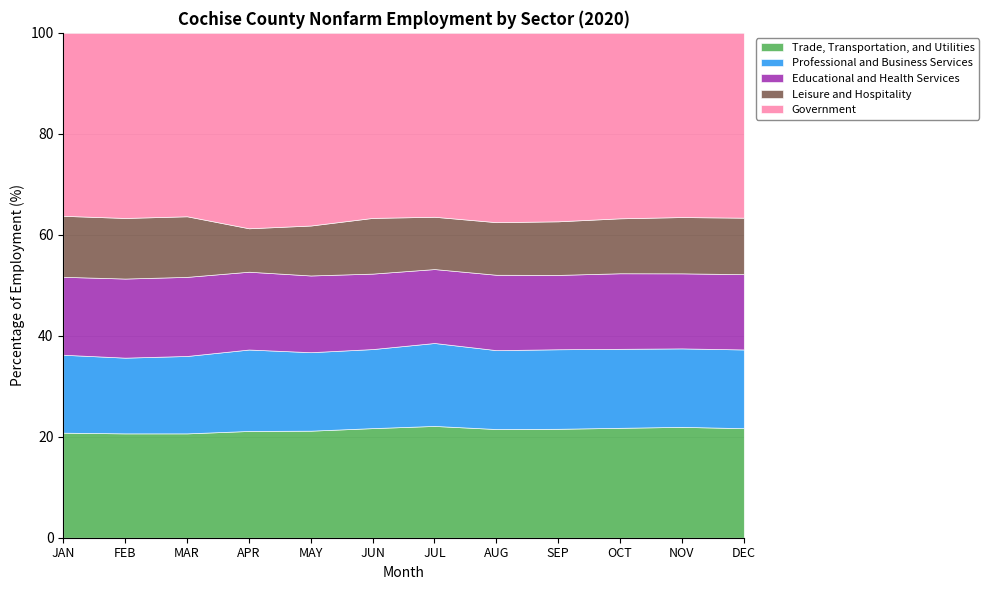

How many data points does each series have?

12